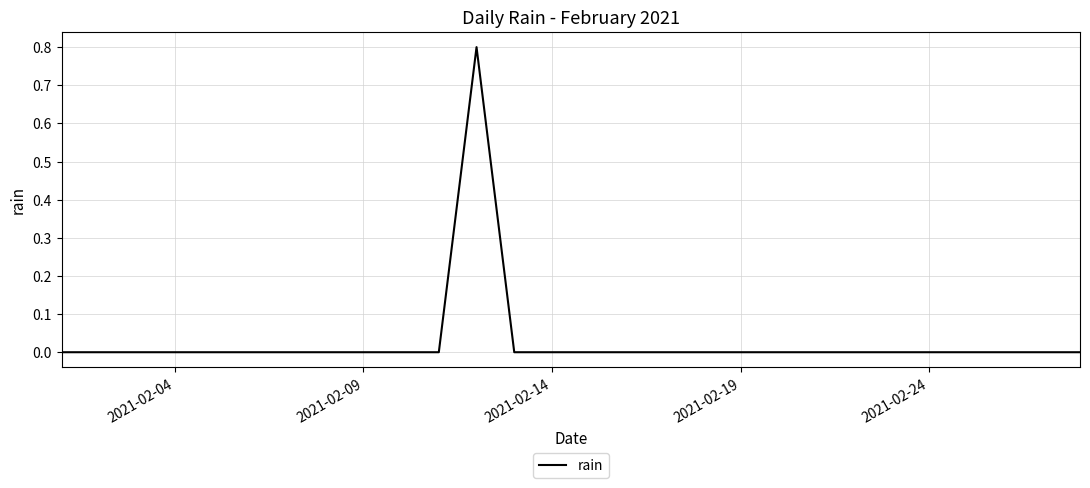

What is the difference between the maximum and minimum values?

0.8